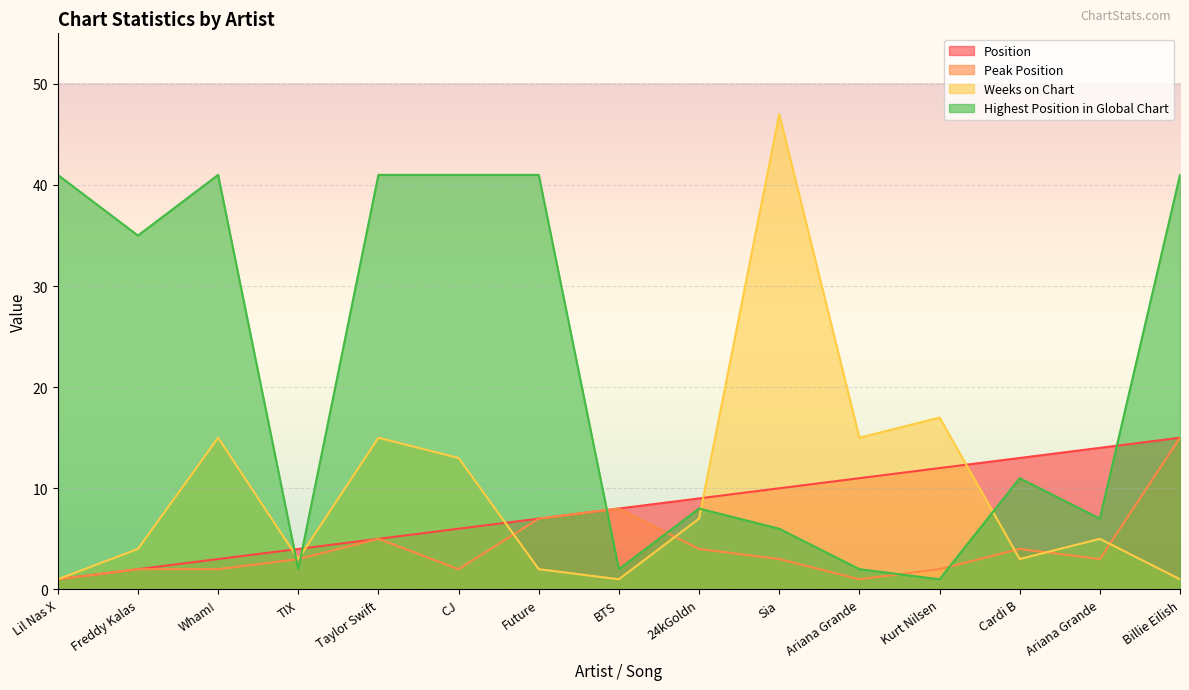

What is the minimum value shown in the chart?

1